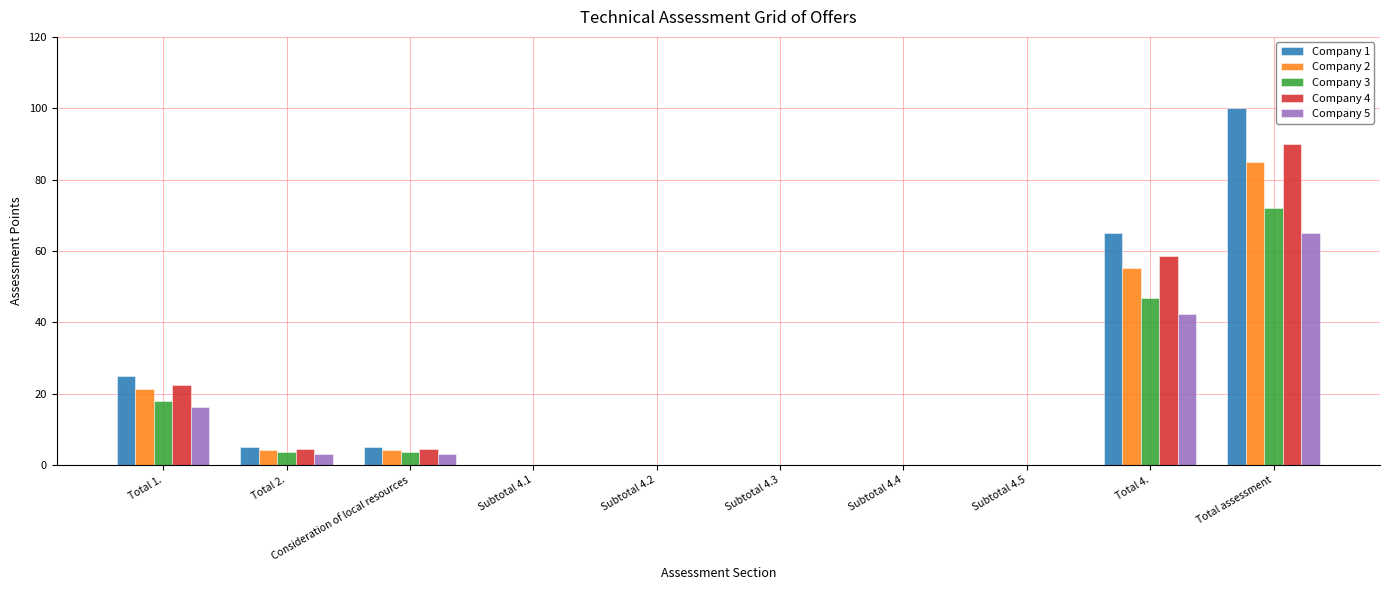

Are the bars horizontal?

No